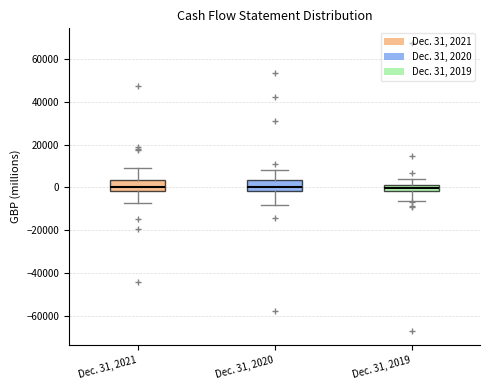

Where does the median line of the box for Dec. 31, 2020 sit on the y-axis? The values are not printed on the chart, so give them approximately, as read against the axis.

0